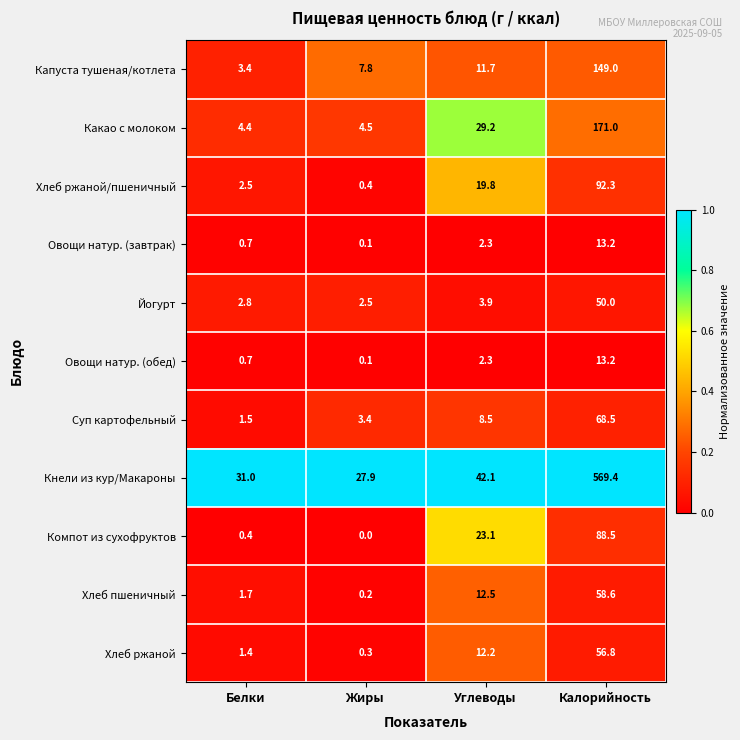

The Йогурт series shows 5.4 at Углеводы. True or false?

False